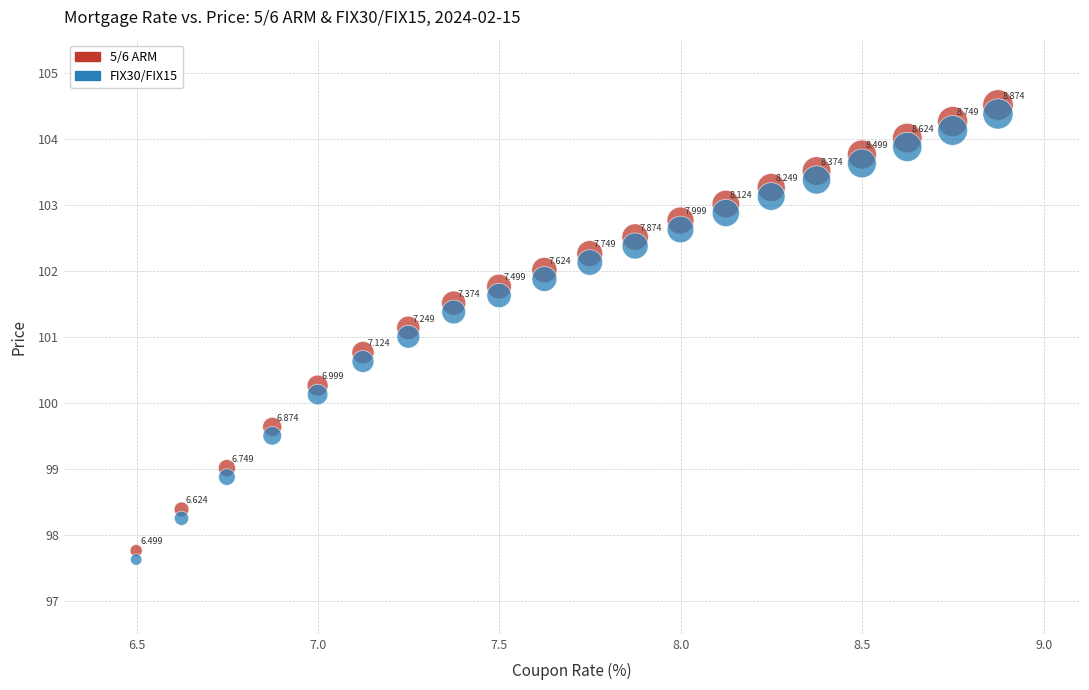

Which series reaches the maximum Y coordinate?

5/6 ARM